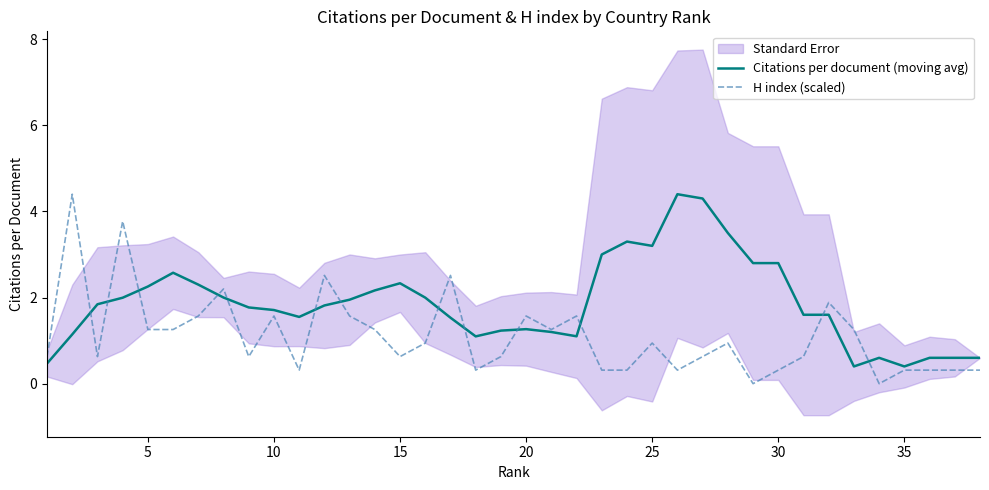

What is the minimum value for Citations per document (moving avg)?

0.4